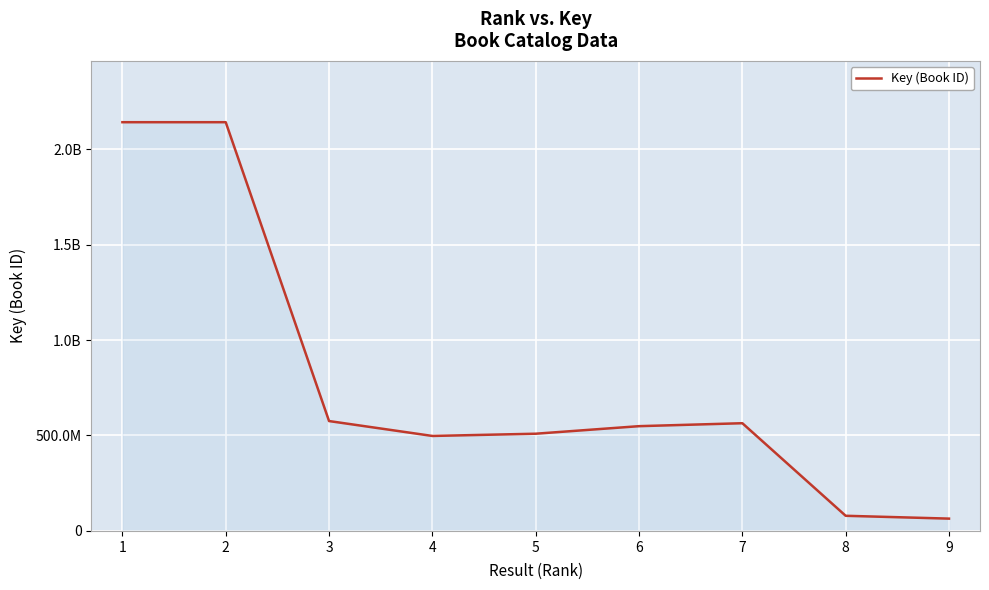

How many points are higher than both their immediate neighbors (excluding endpoints)?

1